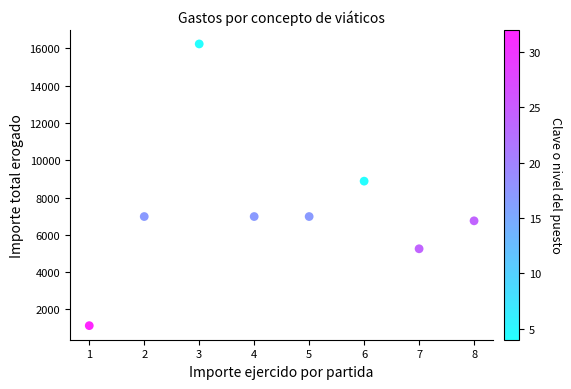

What Y value in the scatter plot is closest to 8683?

8879